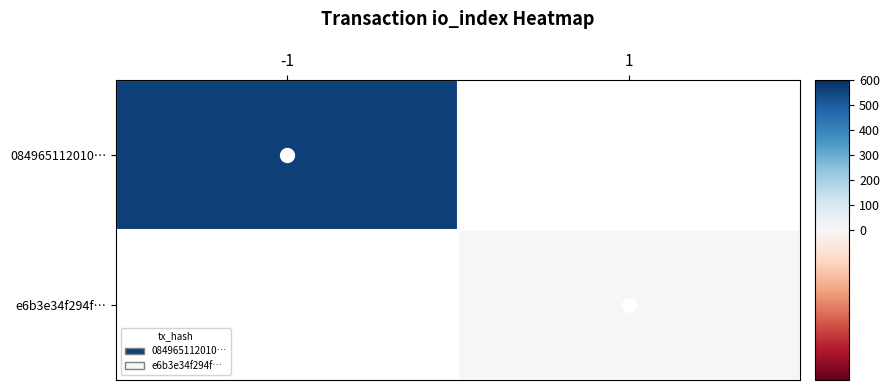

True or false: e6b3e34f294f… has a value of 1.7 at 1.

False